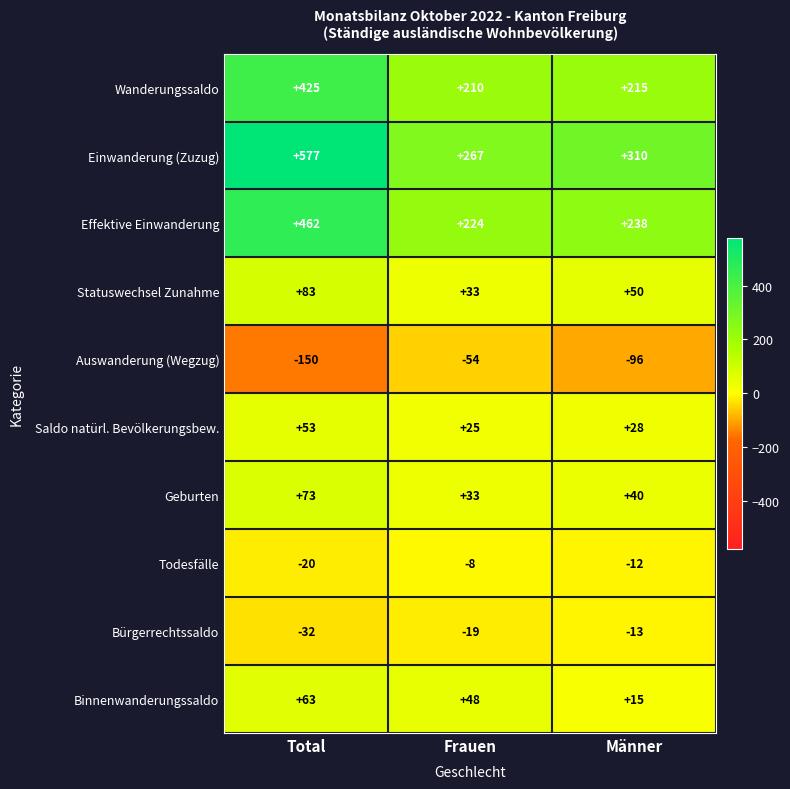

Rank the series by their maximum value, from highest to lowest.

Einwanderung (Zuzug), Effektive Einwanderung, Wanderungssaldo, Statuswechsel Zunahme, Geburten, Binnenwanderungssaldo, Saldo natürl. Bevölkerungsbew., Todesfälle, Bürgerrechtssaldo, Auswanderung (Wegzug)